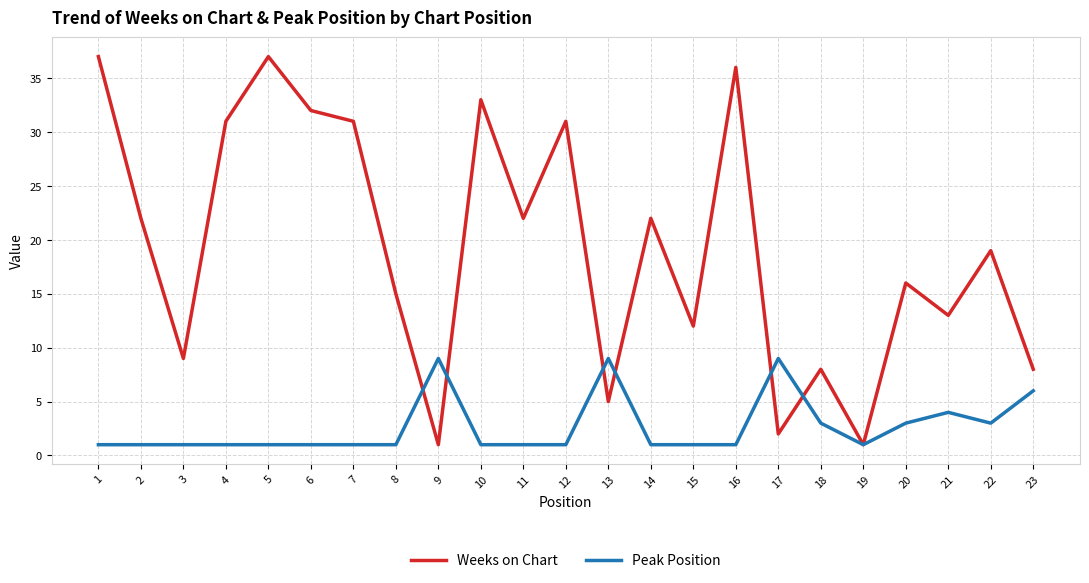

List the series in order of their peak value, highest first.

Weeks on Chart, Peak Position